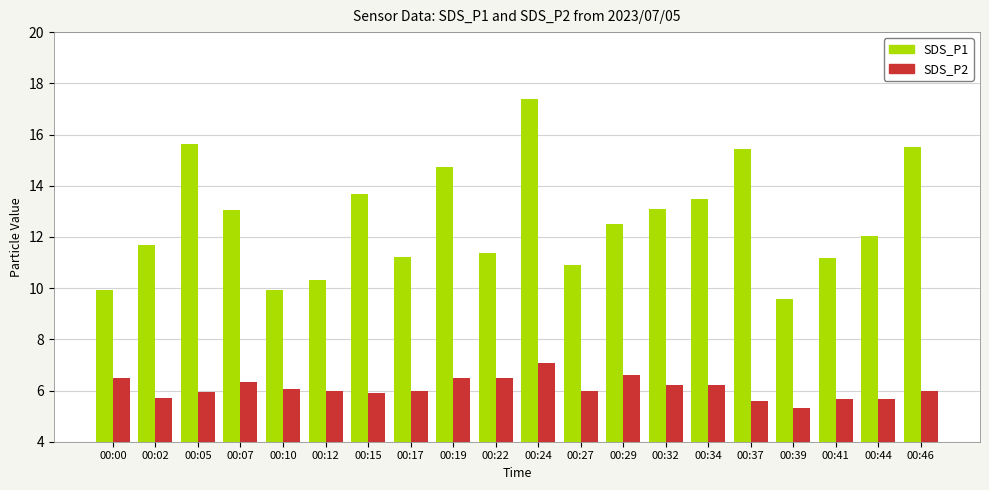

Which series has the largest range (max minus min)?

SDS_P1